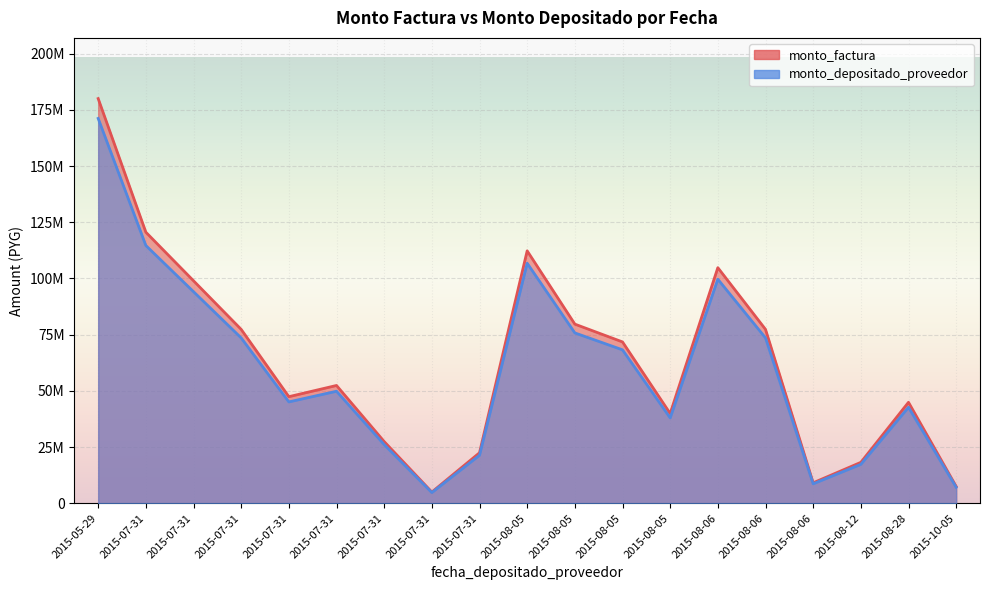

At which category is the sum across all series the highest?

2015-05-29